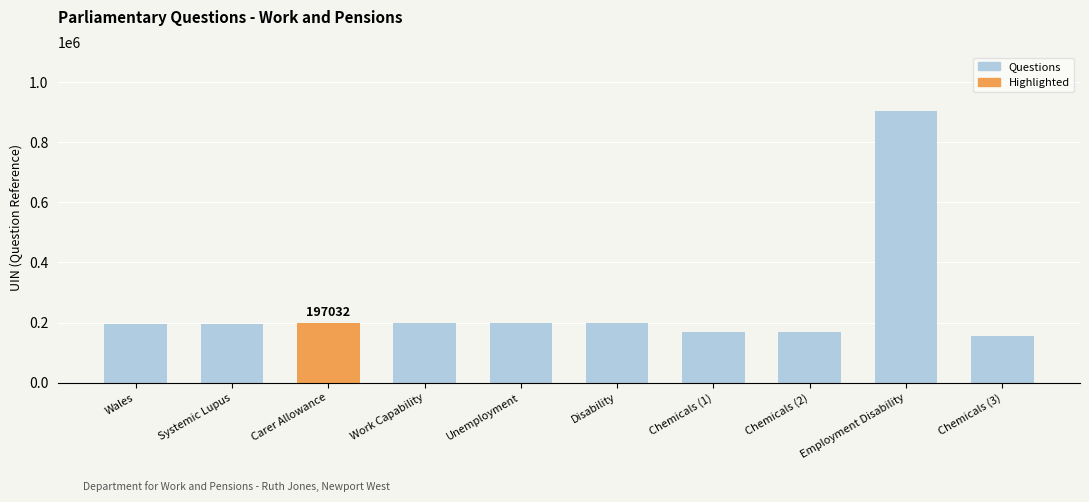

How many bars are there in total?

10